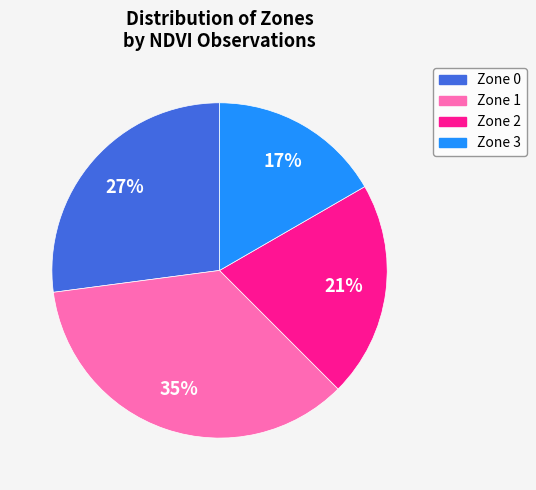

To the nearest percent, what portion does Zone 2 represent?

21%